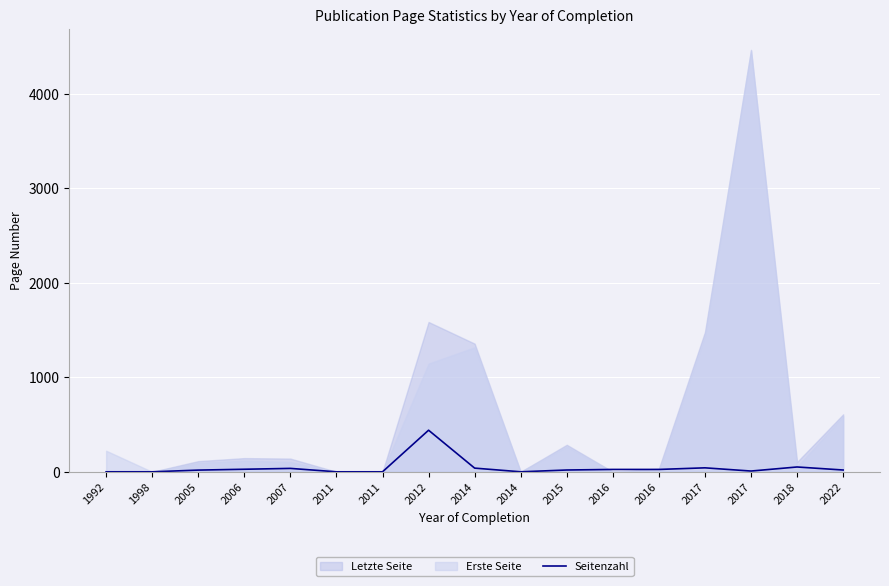

What is the difference between the values at 2011 and 2006?

27